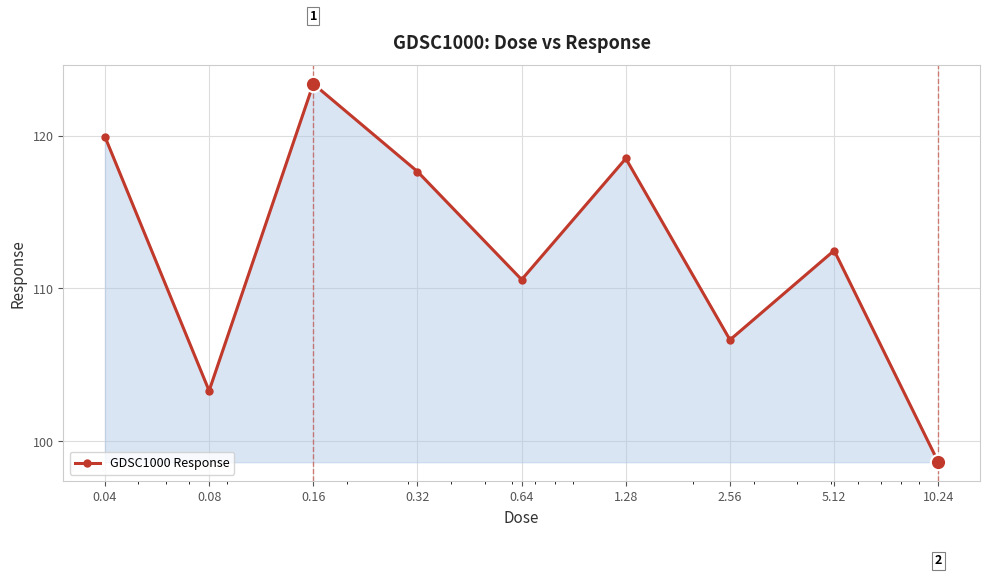

How many points are lower than both their immediate neighbors (excluding endpoints)?

3